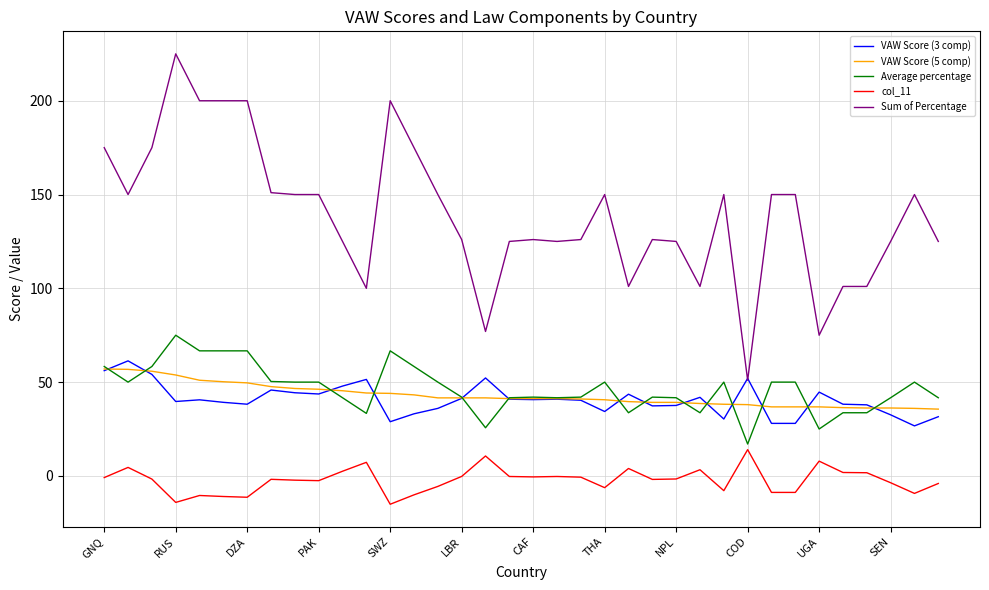

Which series has the largest range (max minus min)?

Sum of Percentage